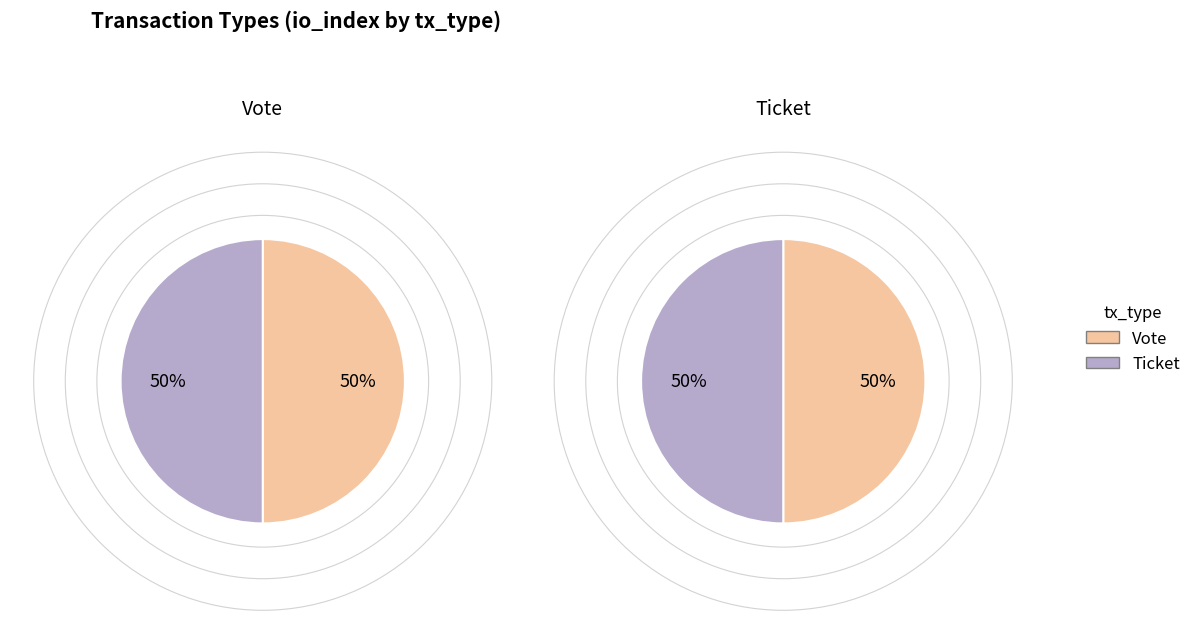

Which has a higher value, Ticket or Vote?

Vote